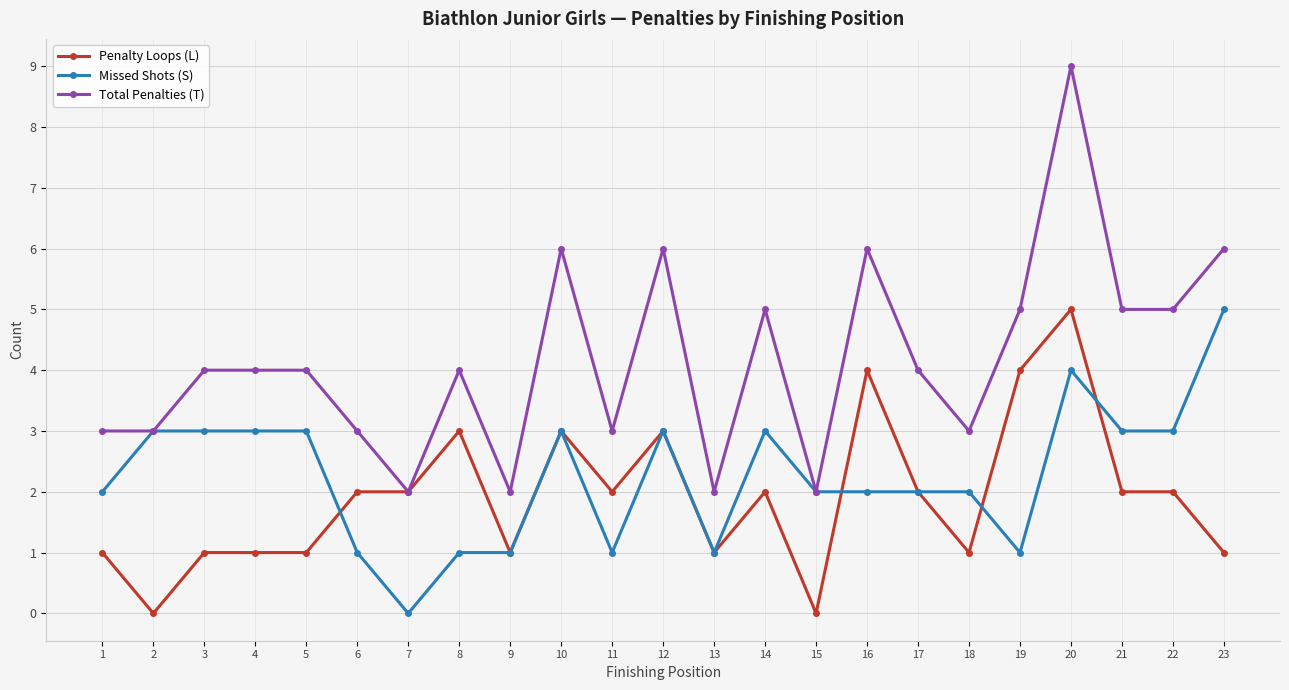

Rank the series by their average value, from highest to lowest.

Total Penalties (T), Missed Shots (S), Penalty Loops (L)